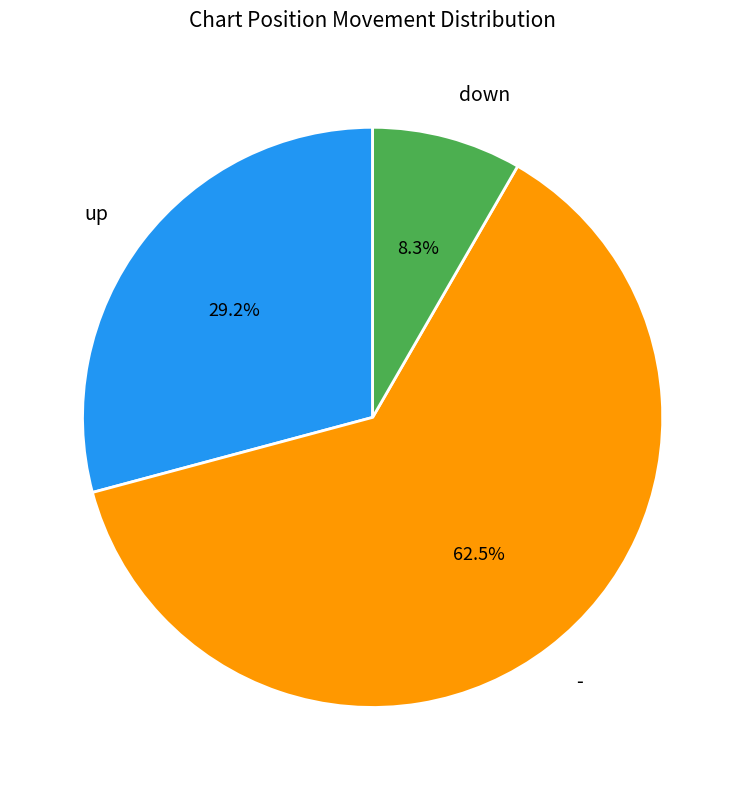

Is it true that down is 8% of the pie?

True